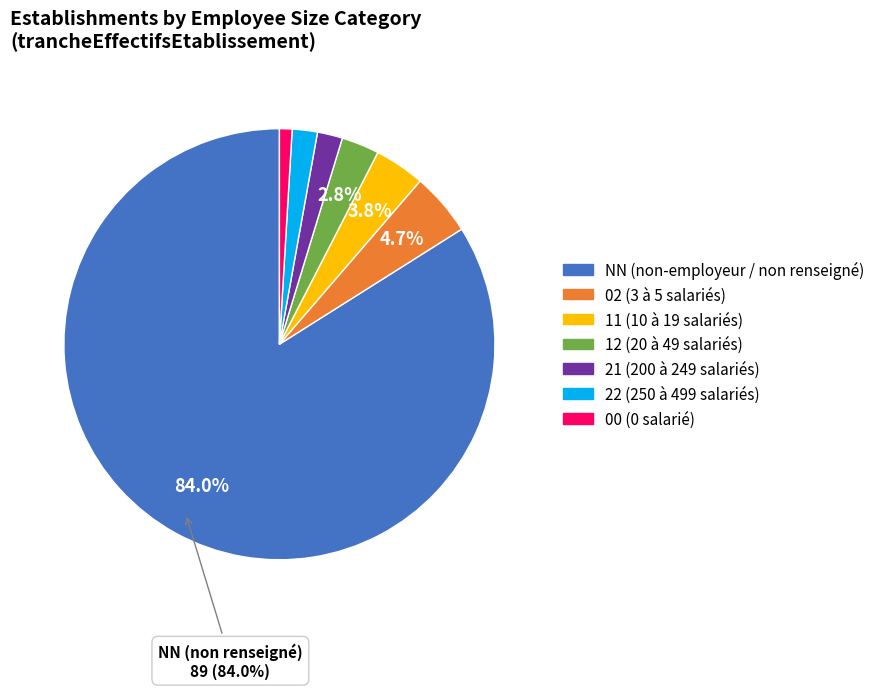

Combined, what portion of the pie is 02 and 12?

7.5%